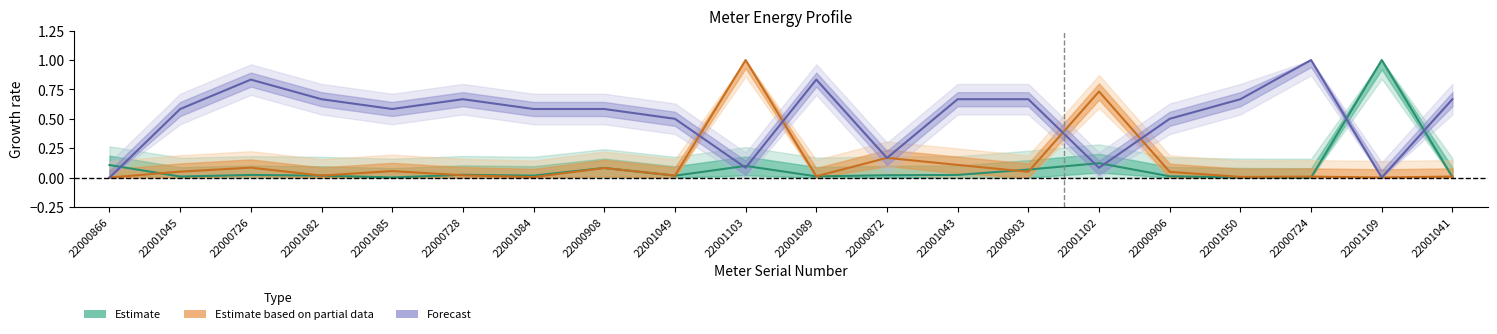

Is the value of Energy_Import_Kwh at 22001085 greater than the value of Program_Count at 22001041?

No